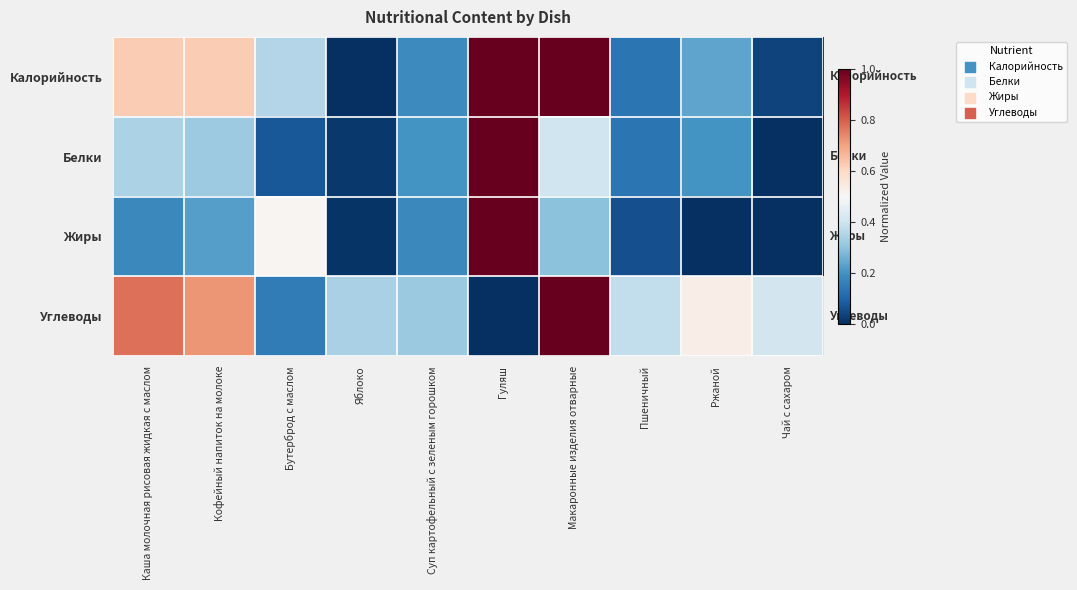

Reading right to left, list all the values displayed in this chart.

Калорийность: Чай с сахаром=0.0	Ржаной=0.2	Пшеничный=0.1	Макаронные изделия отварные=1.0	Гуляш=1.0	Суп картофельный с зеленым горошком=0.2	Яблоко=0.0	Бутерброд с маслом=0.4	Кофейный напиток на молоке=0.6	Каша молочная рисовая жидкая с маслом=0.6
Белки: Чай с сахаром=0.0	Ржаной=0.2	Пшеничный=0.1	Макаронные изделия отварные=0.4	Гуляш=1.0	Суп картофельный с зеленым горошком=0.2	Яблоко=0.0	Бутерброд с маслом=0.1	Кофейный напиток на молоке=0.3	Каша молочная рисовая жидкая с маслом=0.3
Жиры: Чай с сахаром=0.0	Ржаной=0.0	Пшеничный=0.1	Макаронные изделия отварные=0.3	Гуляш=1.0	Суп картофельный с зеленым горошком=0.2	Яблоко=0.0	Бутерброд с маслом=0.5	Кофейный напиток на молоке=0.2	Каша молочная рисовая жидкая с маслом=0.2
Углеводы: Чай с сахаром=0.4	Ржаной=0.5	Пшеничный=0.4	Макаронные изделия отварные=1.0	Гуляш=0.0	Суп картофельный с зеленым горошком=0.3	Яблоко=0.3	Бутерброд с маслом=0.1	Кофейный напиток на молоке=0.7	Каша молочная рисовая жидкая с маслом=0.8